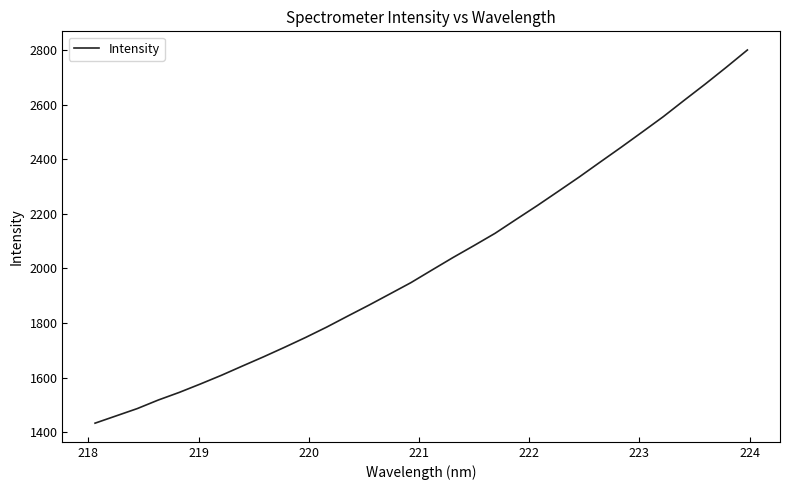

What is the difference between the maximum and minimum values?

1367.3